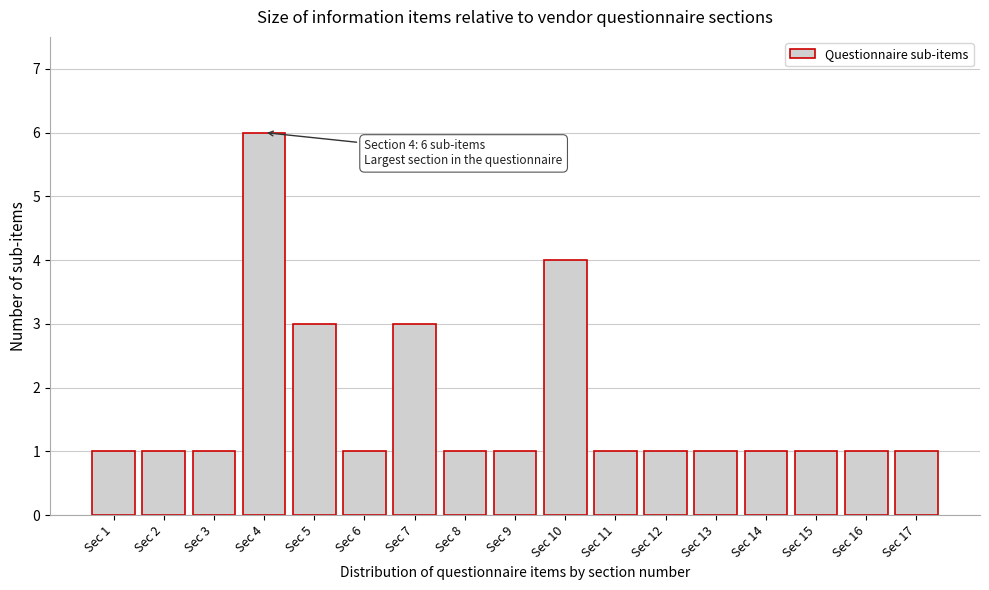

Reading left to right, transcribe all the data shown in this chart.

Sec 1=1	Sec 2=1	Sec 3=1	Sec 4=6	Sec 5=3	Sec 6=1	Sec 7=3	Sec 8=1	Sec 9=1	Sec 10=4	Sec 11=1	Sec 12=1	Sec 13=1	Sec 14=1	Sec 15=1	Sec 16=1	Sec 17=1